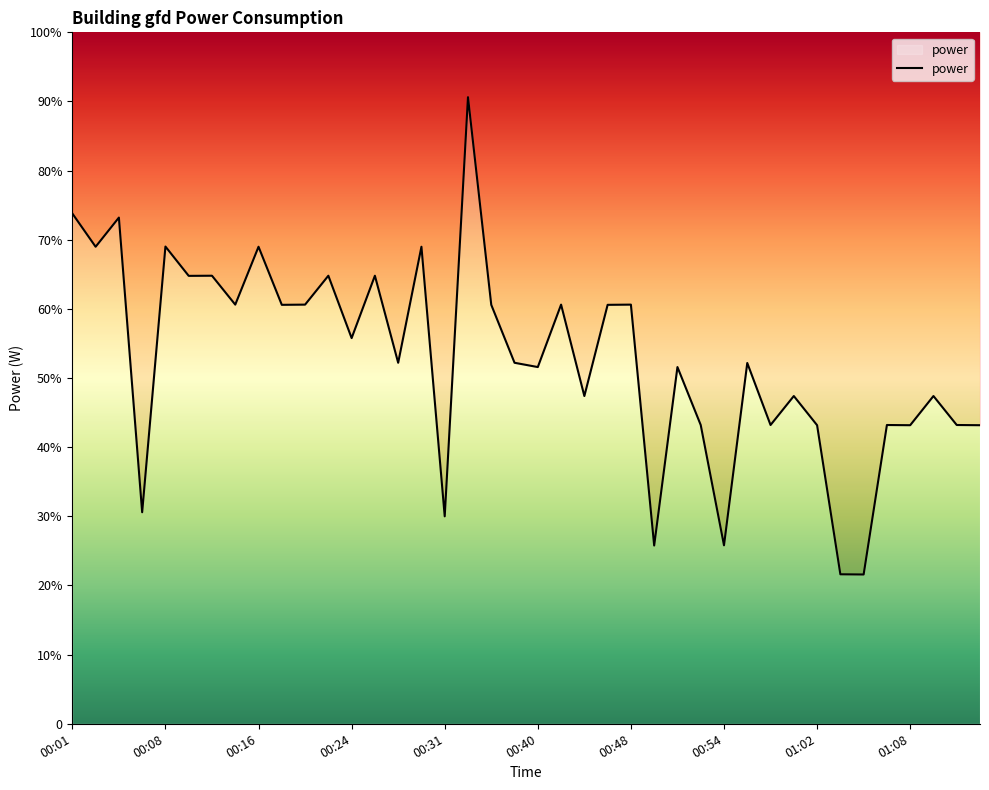

What is the difference between the maximum and minimum values?

69.0